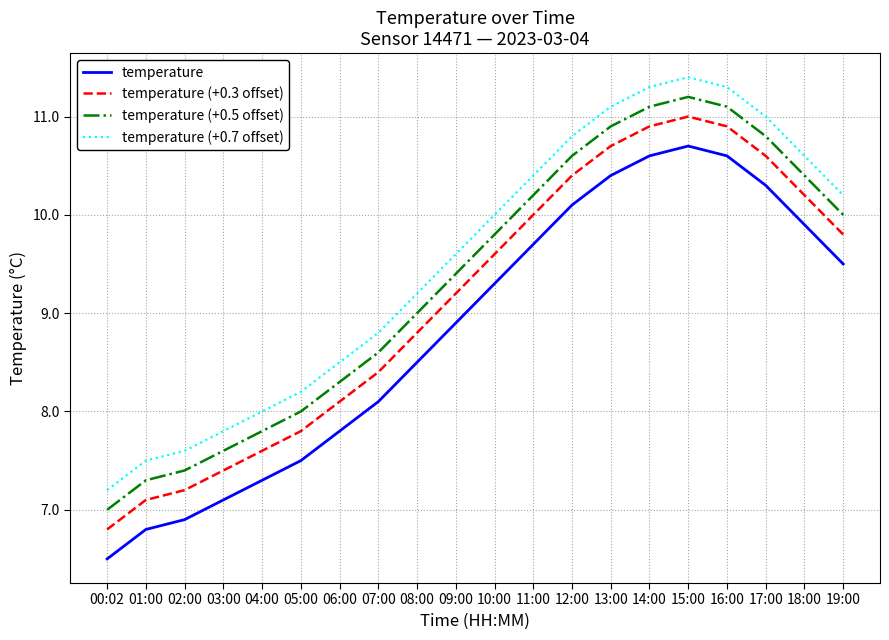

What is the difference between the second highest and second lowest values in the temperature series?

3.8